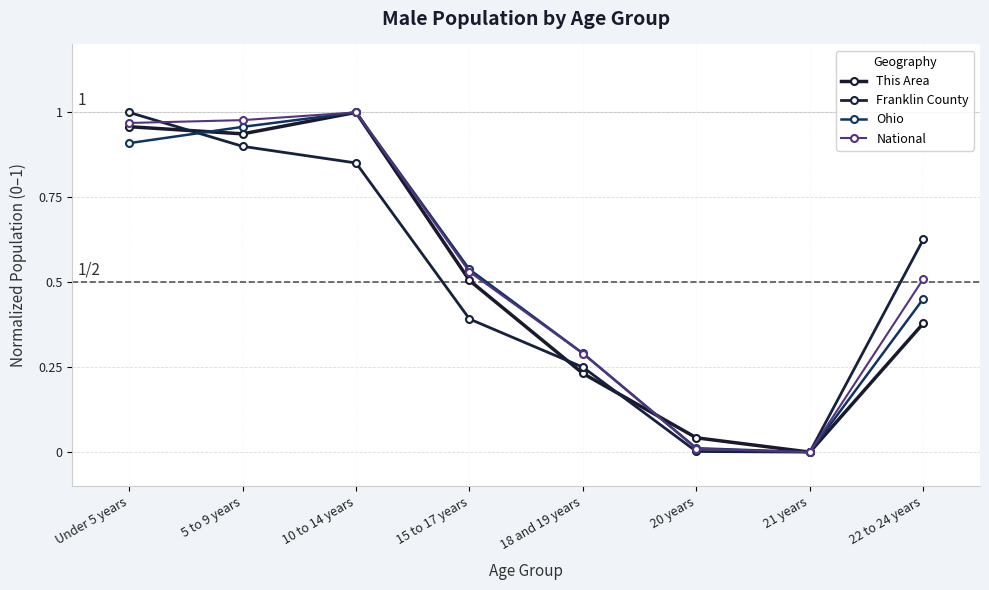

Reading right to left, transcribe all the data shown in this chart.

This Area: 22 to 24 years=0.4	21 years=0.0	20 years=0.0	18 and 19 years=0.2	15 to 17 years=0.5	10 to 14 years=1.0	5 to 9 years=0.9	Under 5 years=1.0
Franklin County: 22 to 24 years=0.6	21 years=0.0	20 years=0.0	18 and 19 years=0.2	15 to 17 years=0.4	10 to 14 years=0.9	5 to 9 years=0.9	Under 5 years=1.0
Ohio: 22 to 24 years=0.5	21 years=0.0	20 years=0.0	18 and 19 years=0.3	15 to 17 years=0.5	10 to 14 years=1.0	5 to 9 years=1.0	Under 5 years=0.9
National: 22 to 24 years=0.5	21 years=0.0	20 years=0.0	18 and 19 years=0.3	15 to 17 years=0.5	10 to 14 years=1.0	5 to 9 years=1.0	Under 5 years=1.0